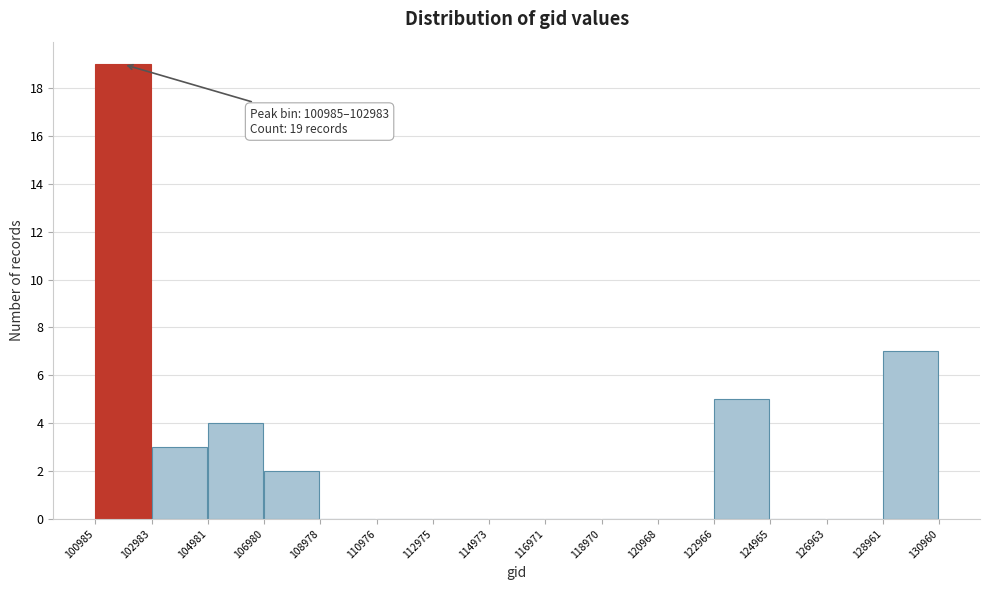

Which range on the x-axis has the tallest bar?

100985 to 102983